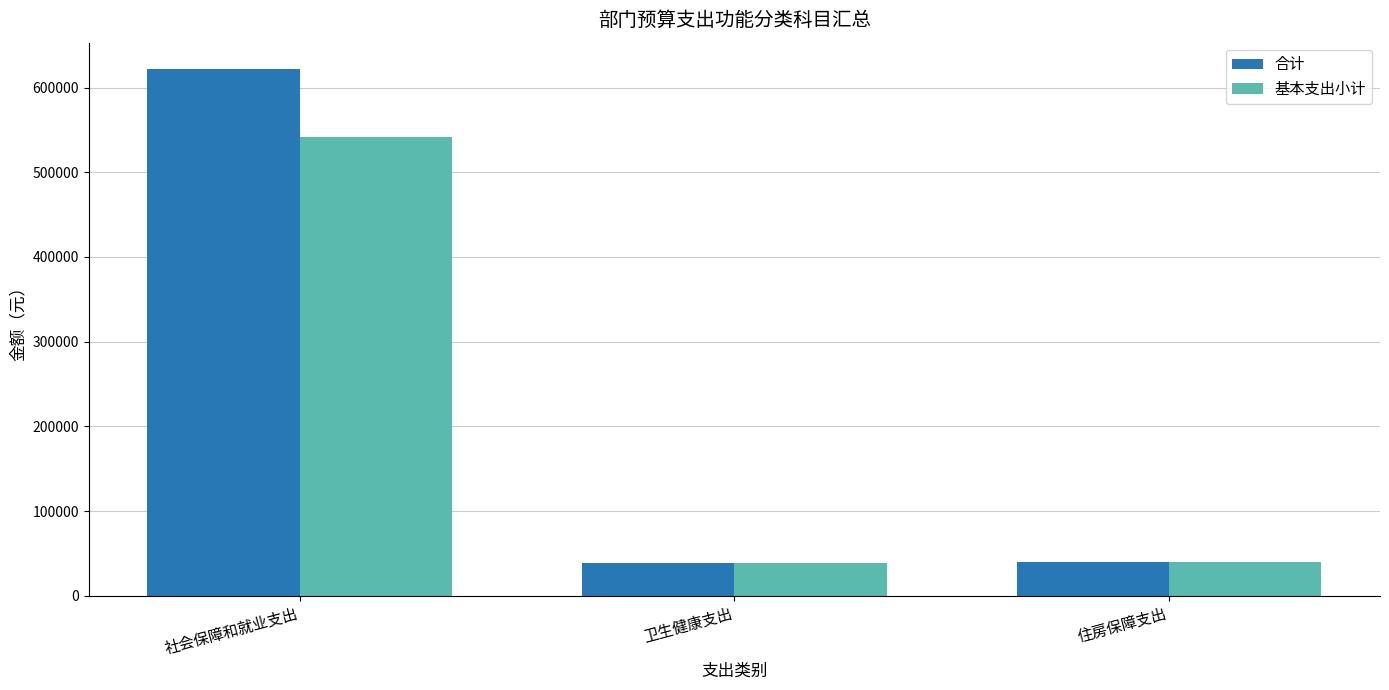

What is the label of the 2nd bar from the right?

卫生健康支出